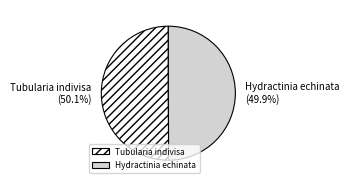

How many slices are in this pie chart?

2